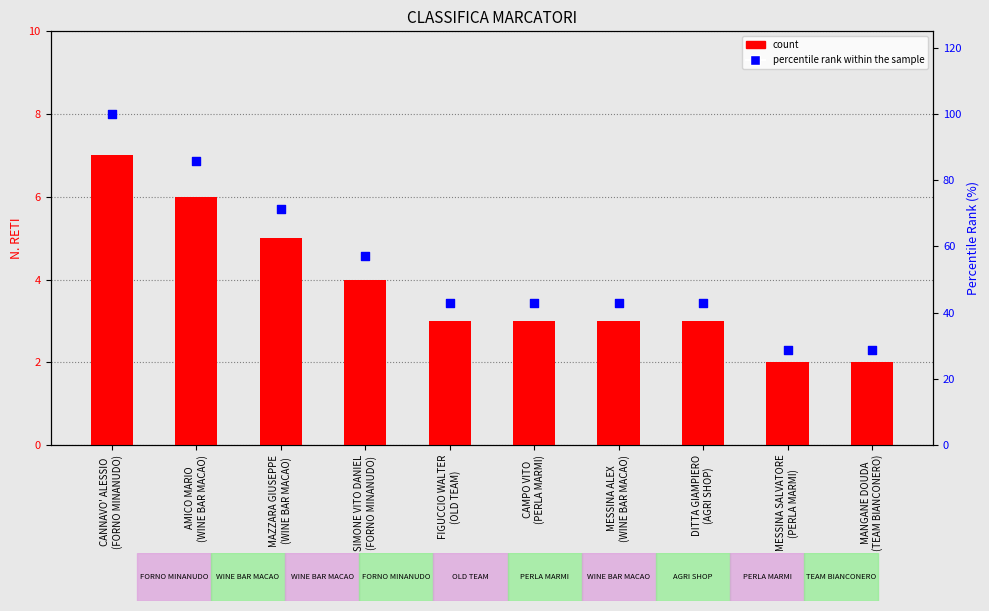

Is the value of N.RETI at AMICO MARIO
(WINE BAR MACAO) greater than the value of percentile rank within the sample at MESSINA SALVATORE
(PERLA MARMI)?

No